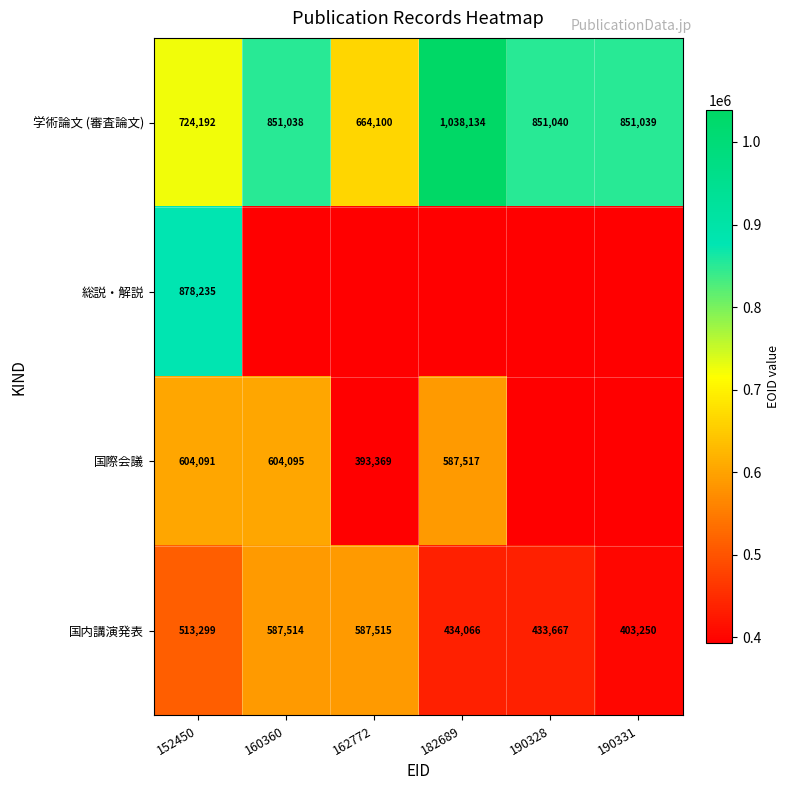

List the labels in order of 国内講演発表 value, smallest first.

190331, 190328, 182689, 152450, 160360, 162772